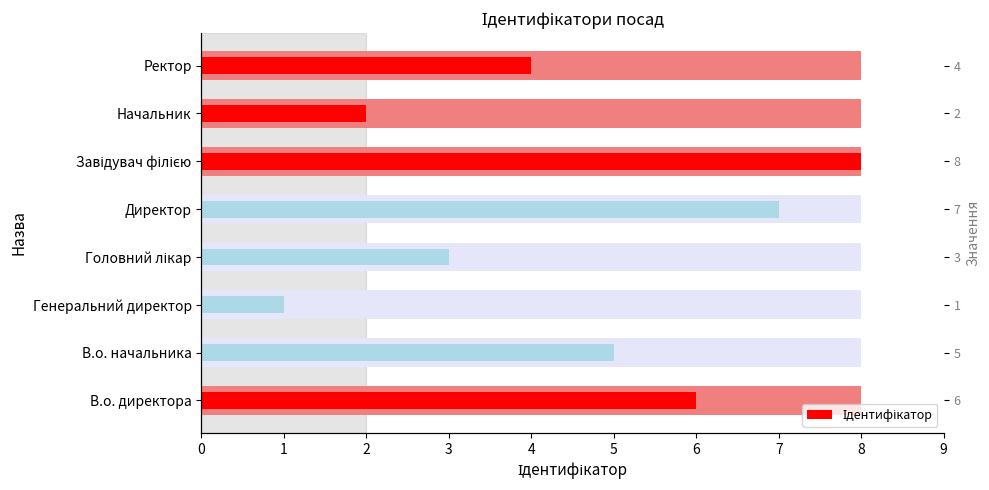

True or false: the data shows 4 at Ректор.

True